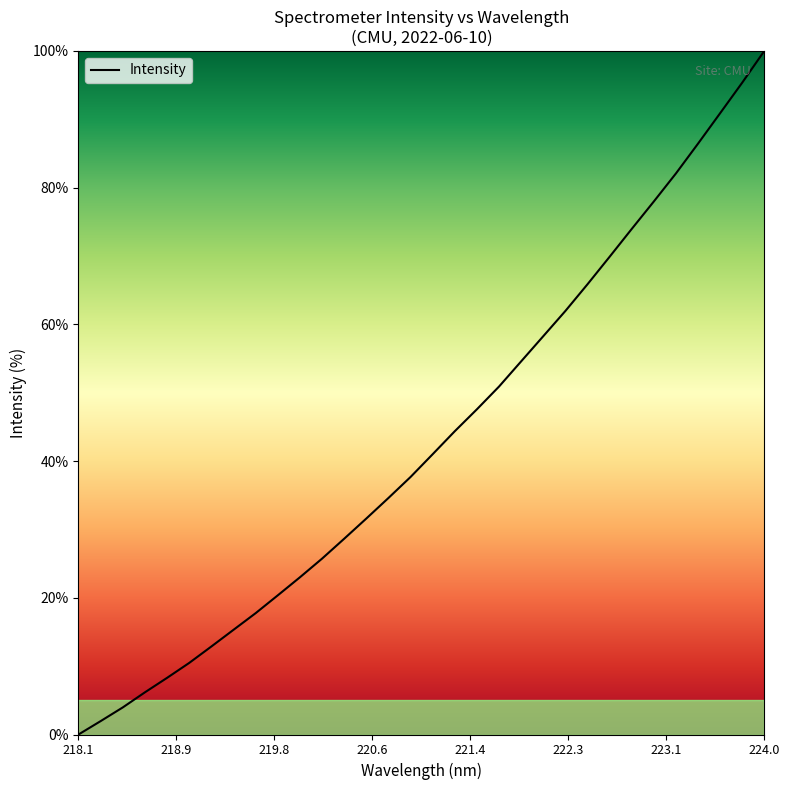

What is the difference between the maximum and minimum values?

100.0